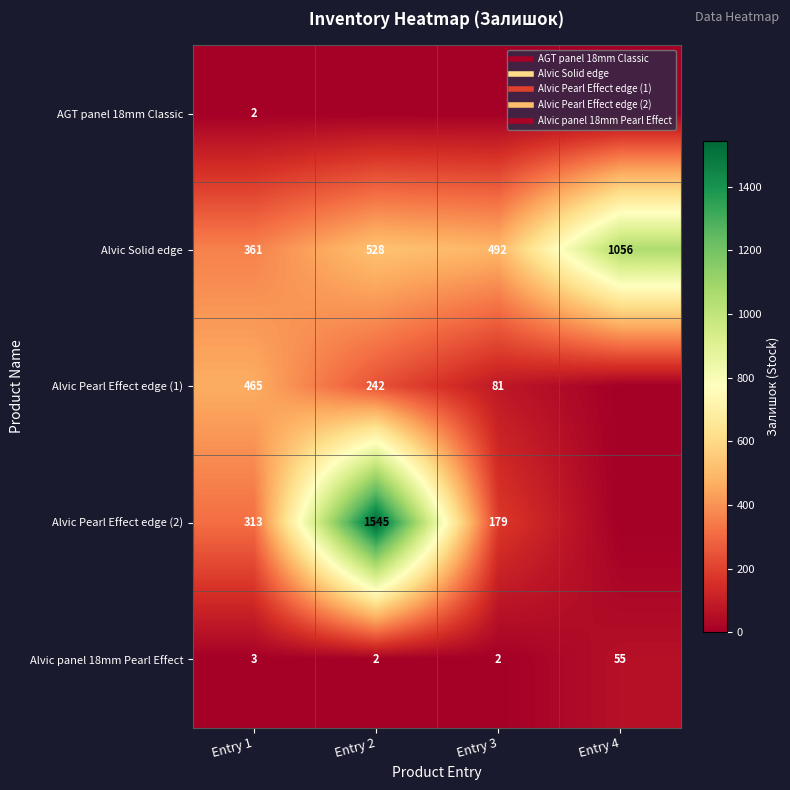

Is the value of Alvic panel 18mm Pearl Effect at Entry 2 greater than the value of AGT panel 18mm Classic at Entry 1?

No